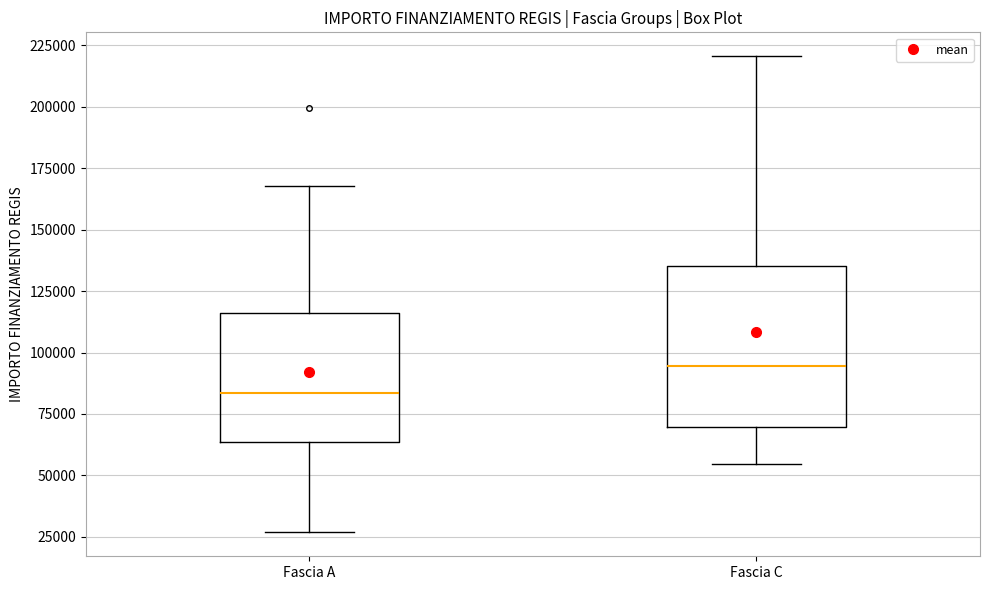

Which box is the tallest, from its lower edge to its upper edge?

Fascia C